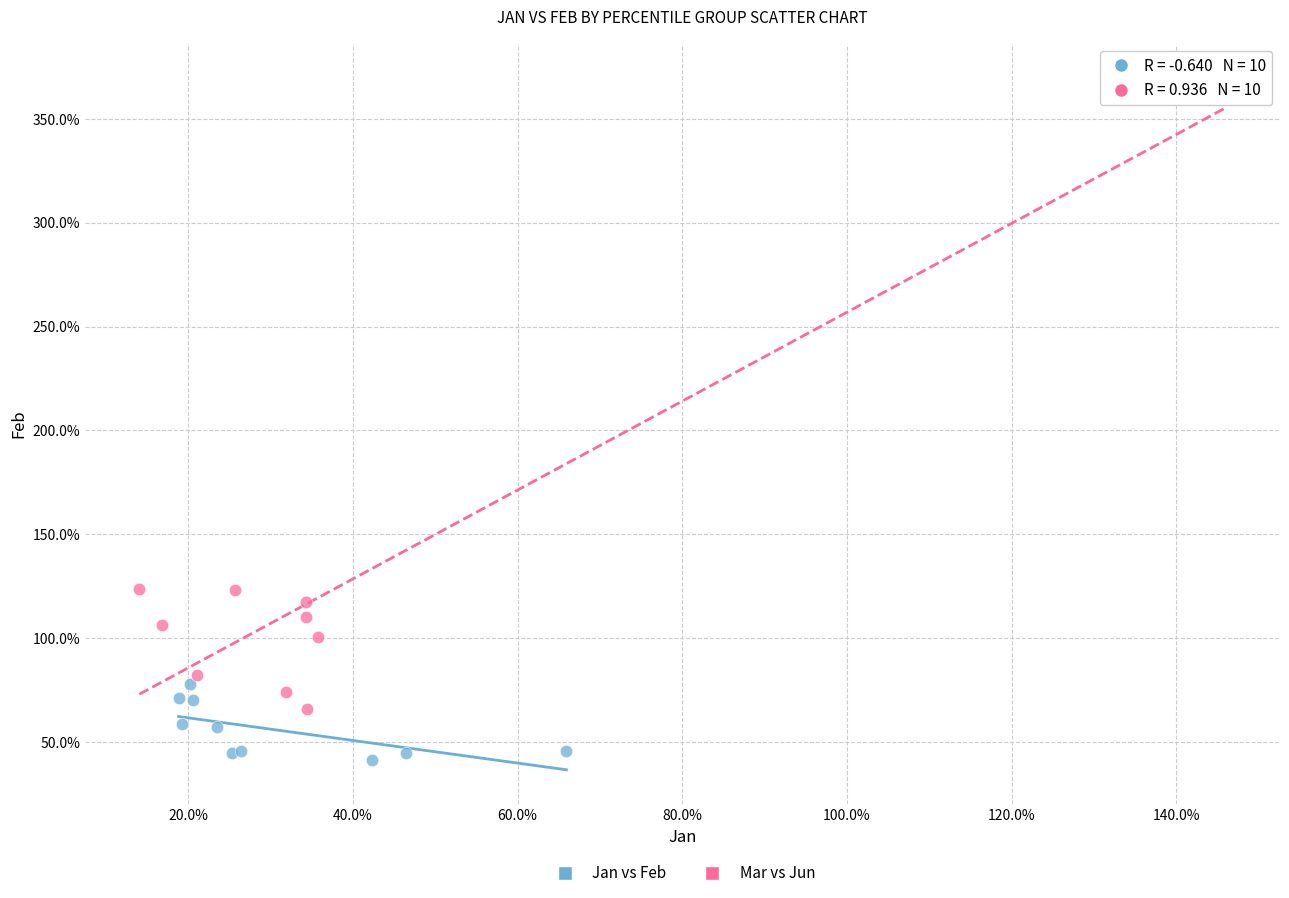

What are all the series names shown in the legend?

Jan vs Feb, Mar vs Jun